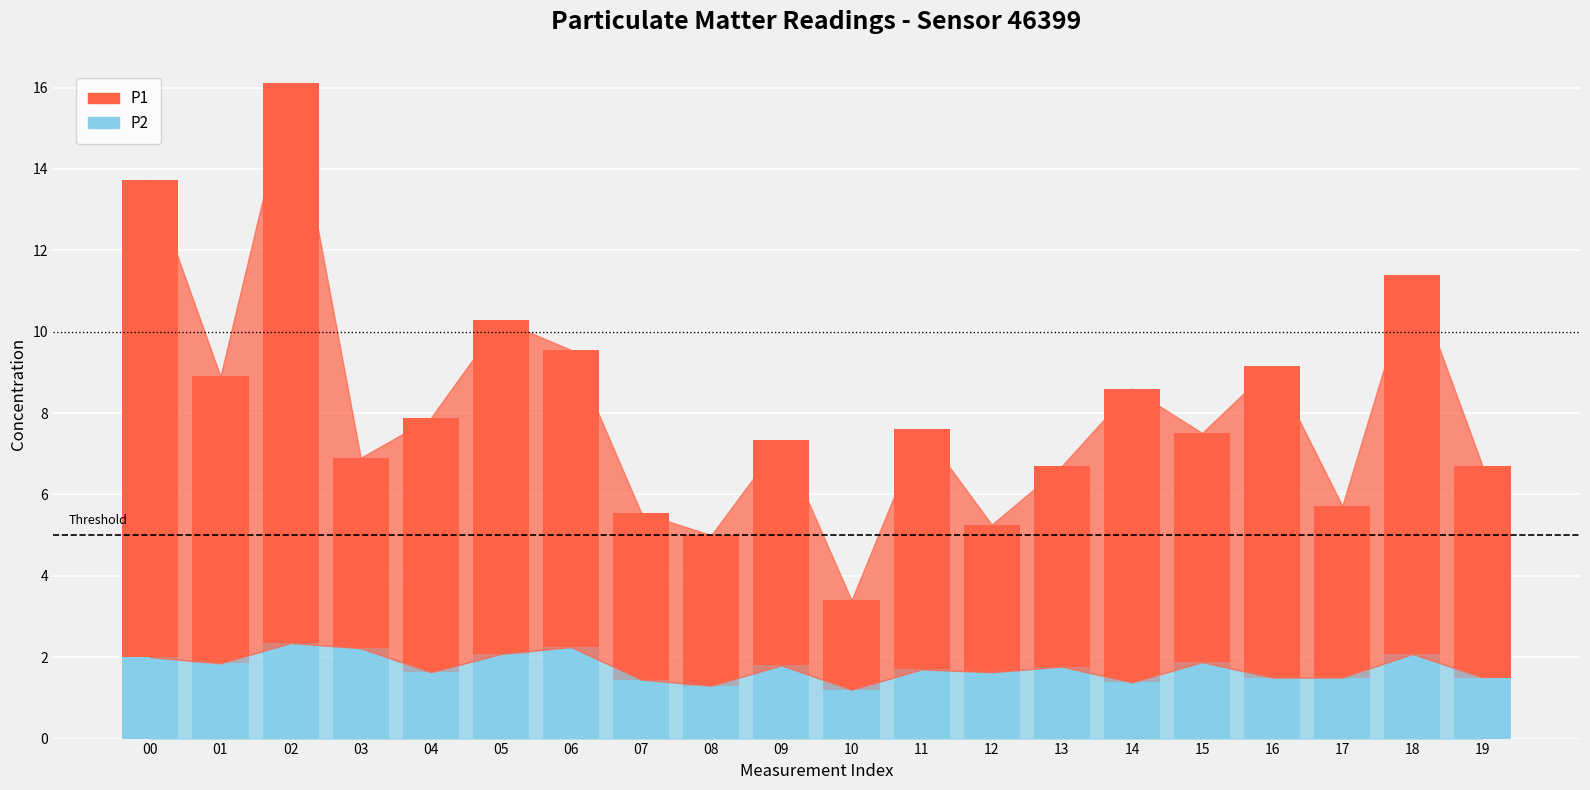

True or false: P2 has a value of 2.2 at 08.

False